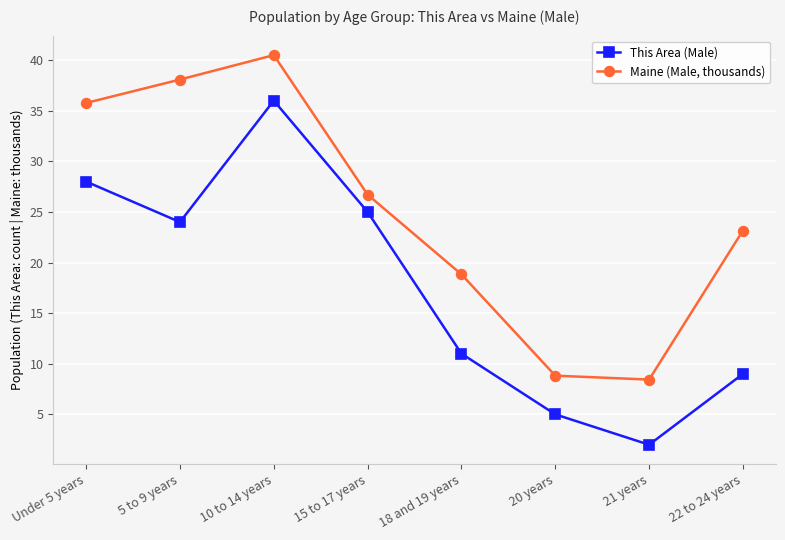

Which series has the largest total across all categories?

Maine (Male, thousands)